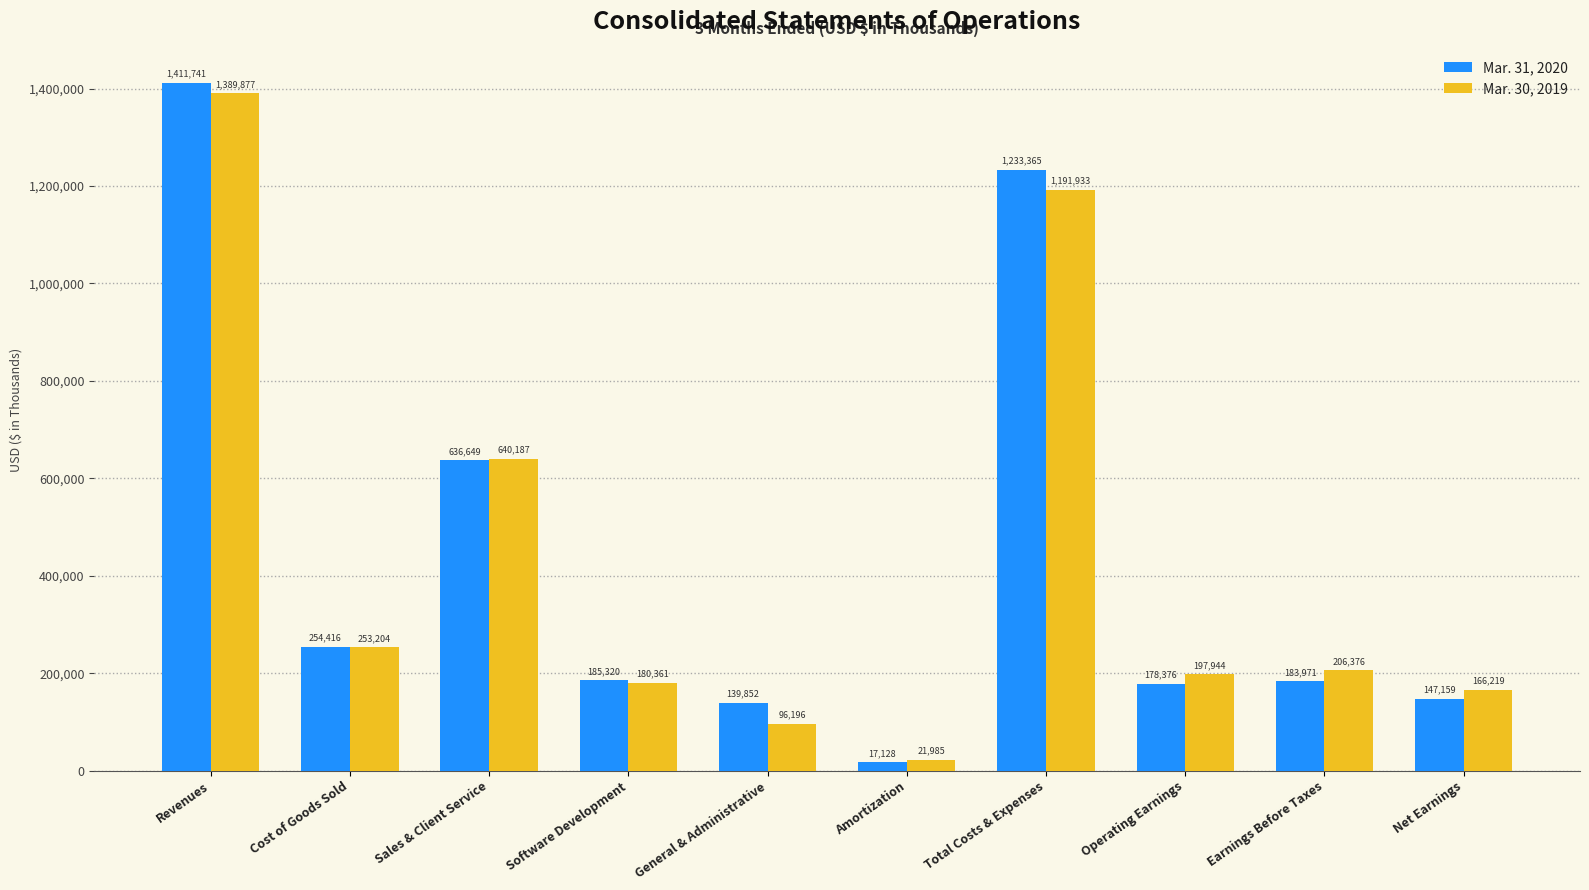

What is the label of the 6th bar from the left?

Amortization